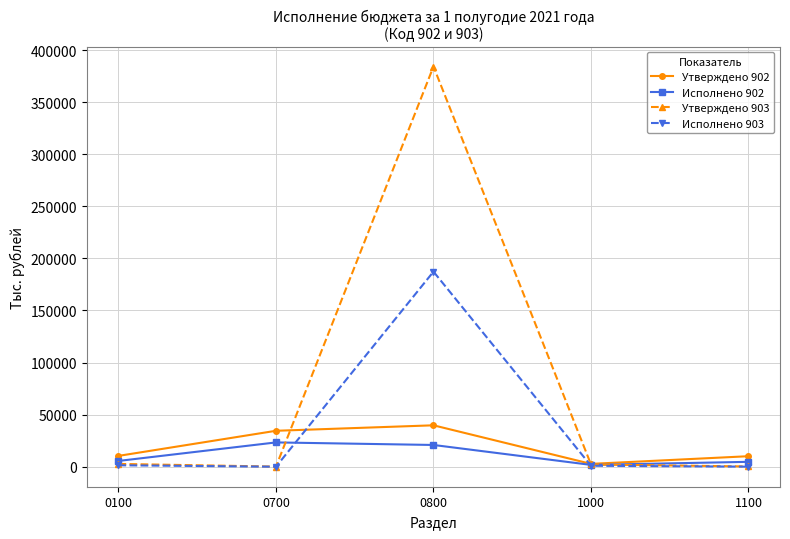

What is the value of the Исполнено 903 point at the 3rd from the left?

187244.3